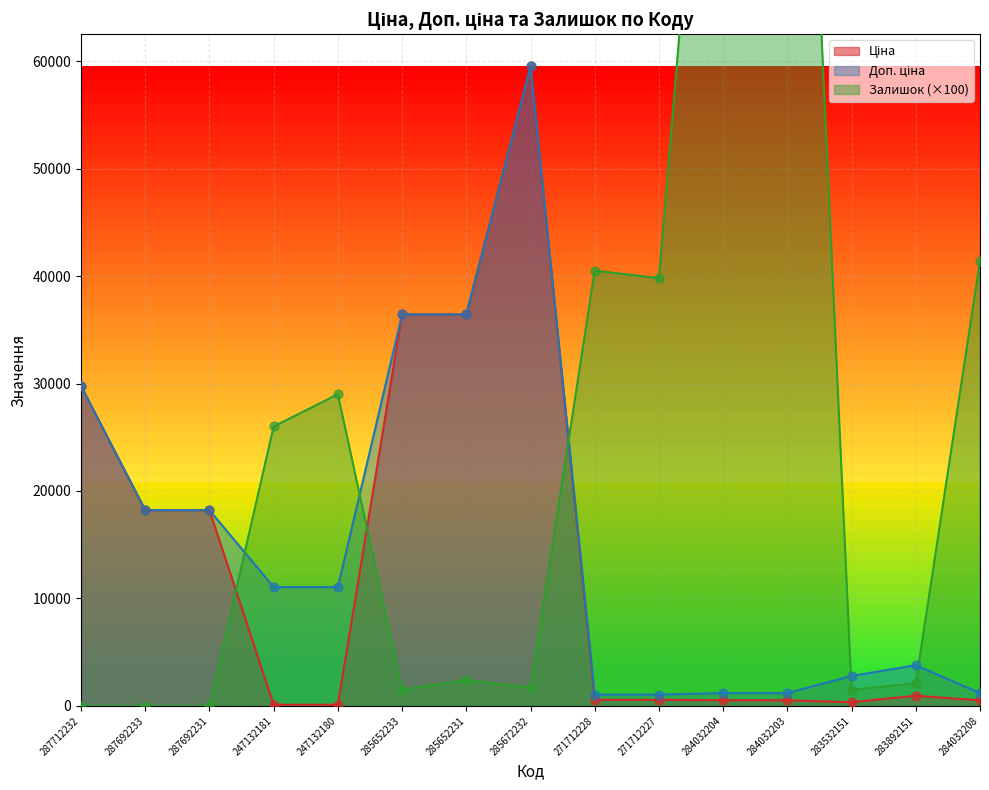

Which series reaches the minimum Y coordinate?

Залишок